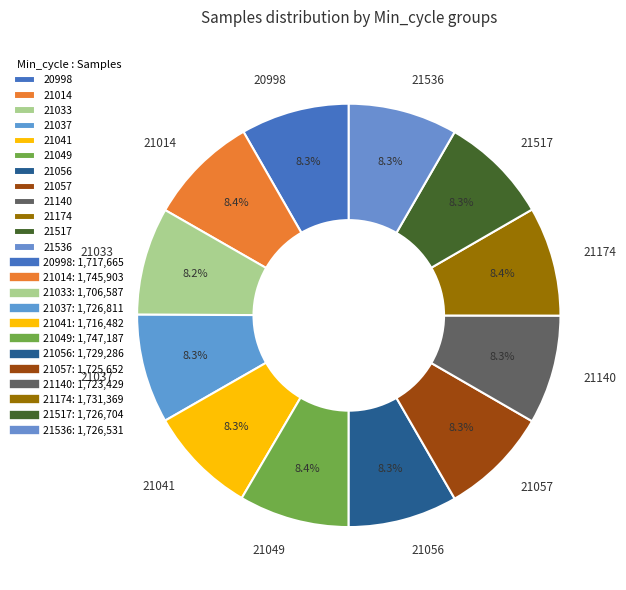

Does 21517 represent more than half of the total?

No